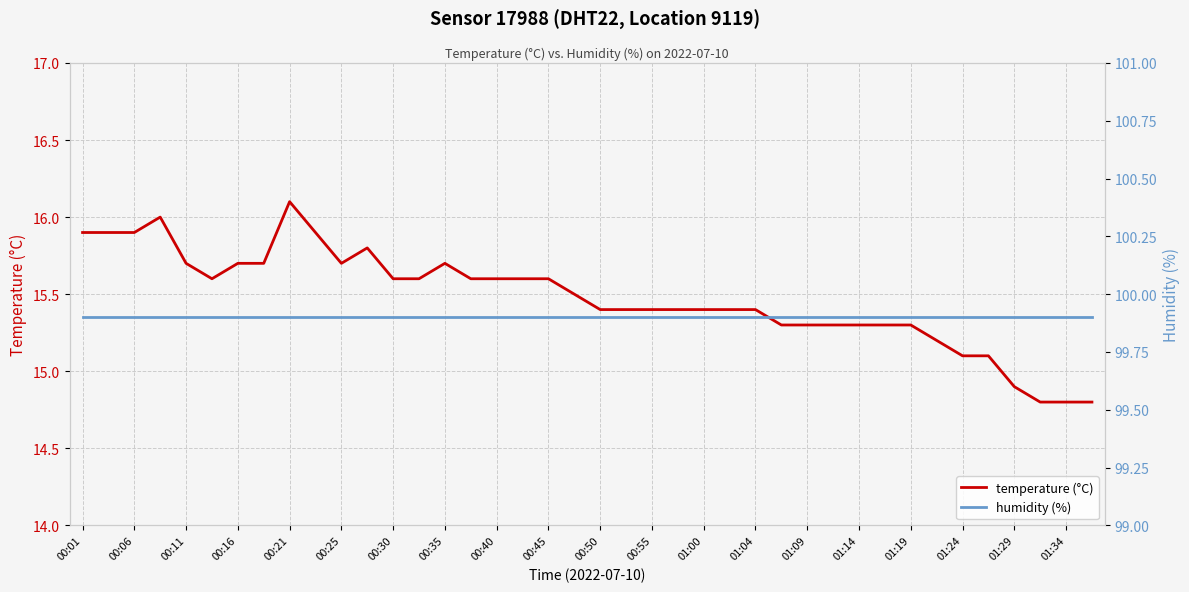

At which label does temperature (°C) first exceed 15?

00:01